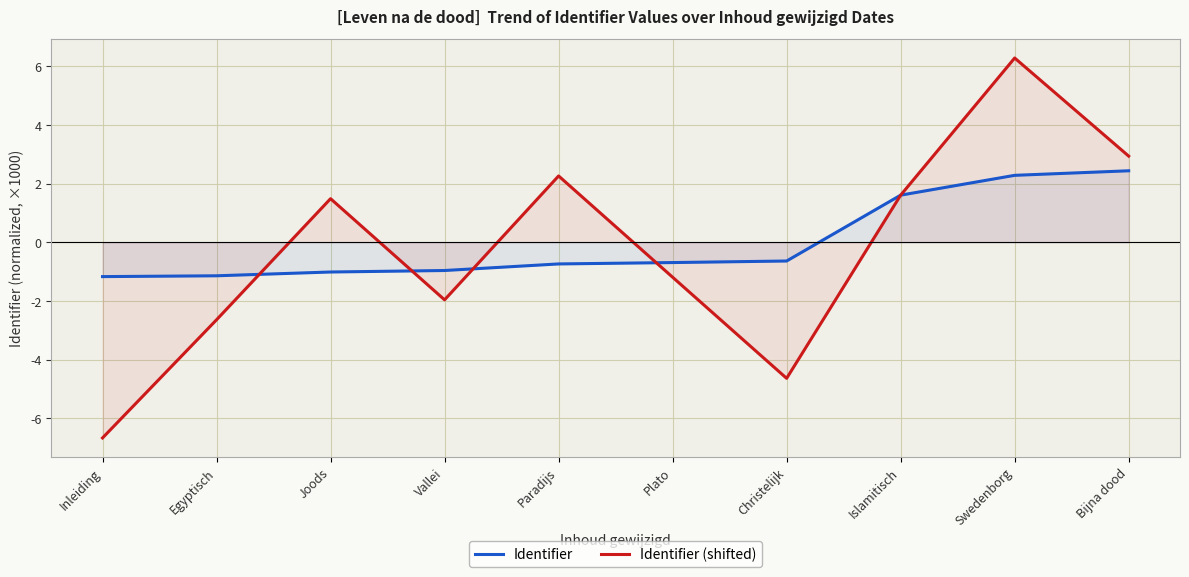

Does the chart have visible grid lines?

Yes